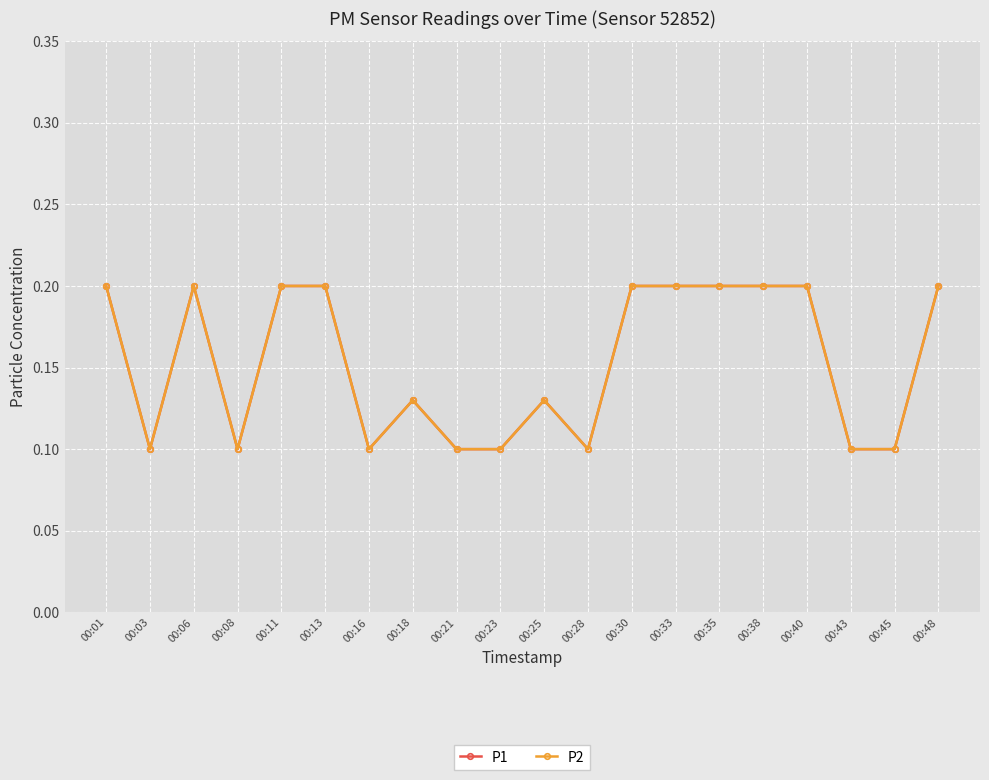

Is the value of P1 at 00:08 greater than the value of P2 at 00:16?

No